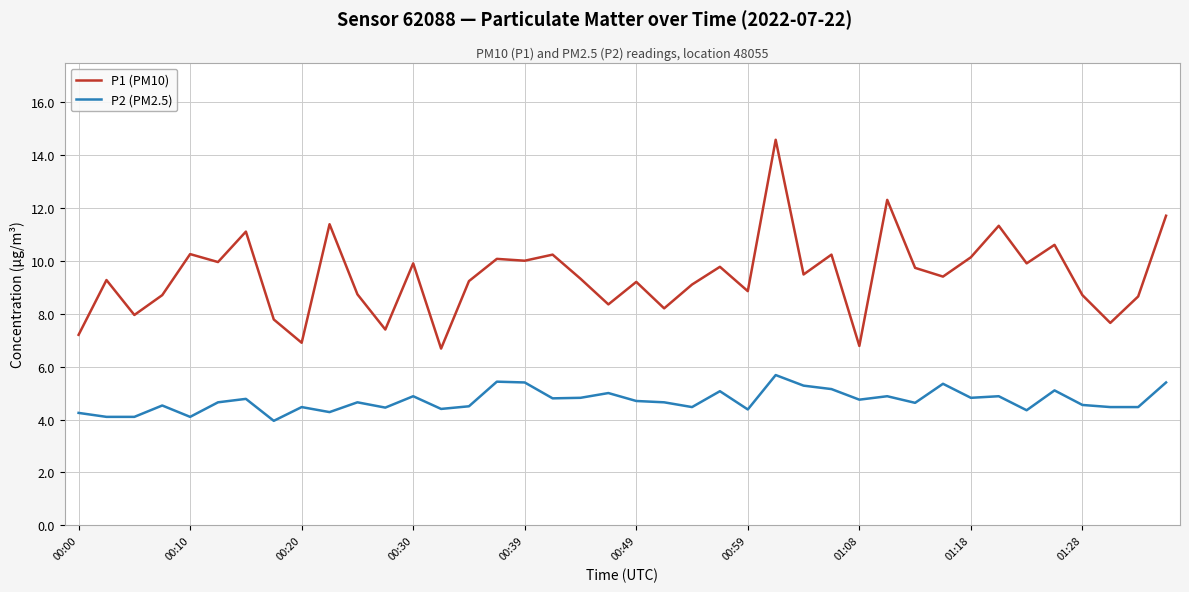

Rank the series by their maximum value, from highest to lowest.

P1 (PM10), P2 (PM2.5)